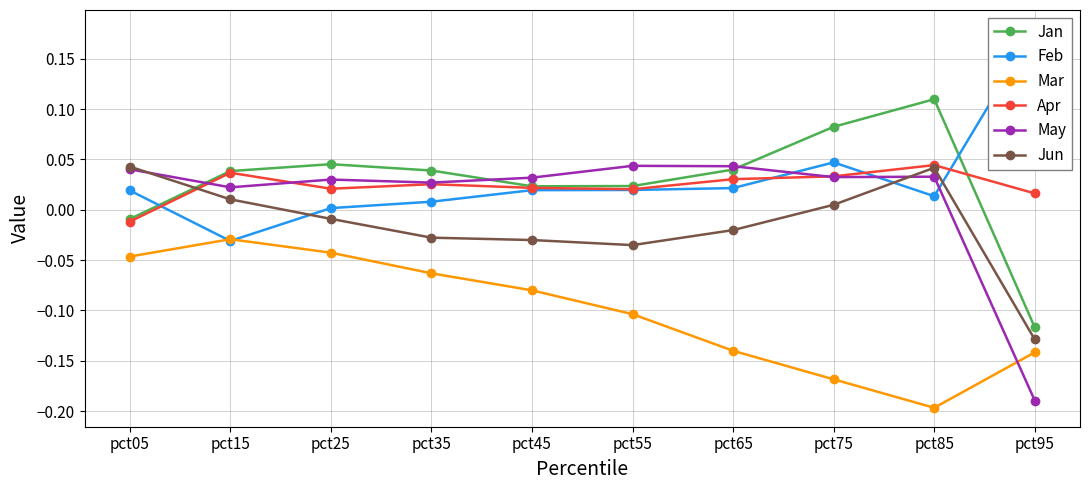

After their last crossing, which series has the higher values: Apr or Jun?

Apr